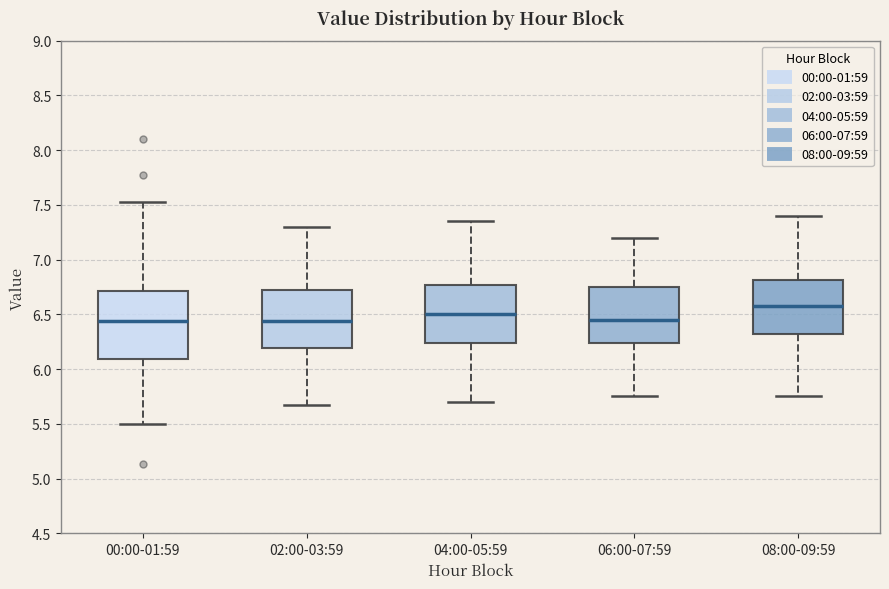

Reading left to right, transcribe this box plot: for each box, give where its median line is, the range the box spans, and where its two whiskers end, as read against the y-axis. The values are not printed on the chart, so give them approximately, as read against the axis.

00:00-01:59: median 6.45, box 6.10 to 6.70, whiskers 5.50 to 7.55
02:00-03:59: median 6.45, box 6.20 to 6.75, whiskers 5.65 to 7.30
04:00-05:59: median 6.50, box 6.25 to 6.75, whiskers 5.70 to 7.35
06:00-07:59: median 6.45, box 6.25 to 6.75, whiskers 5.75 to 7.20
08:00-09:59: median 6.60, box 6.35 to 6.80, whiskers 5.75 to 7.40